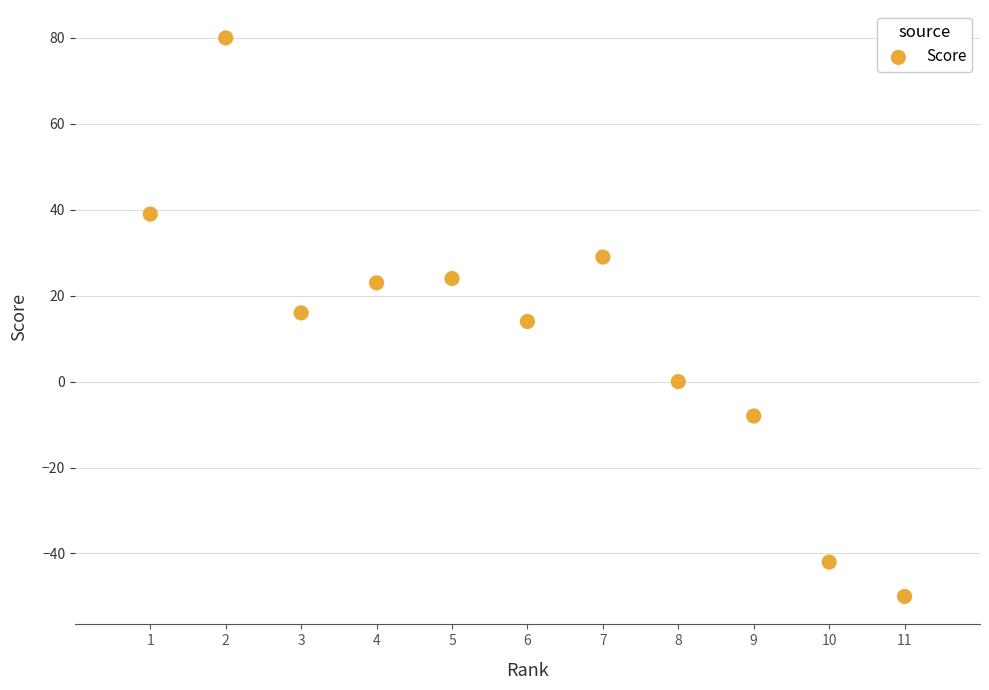

What is the range of X values (max minus min)?

10